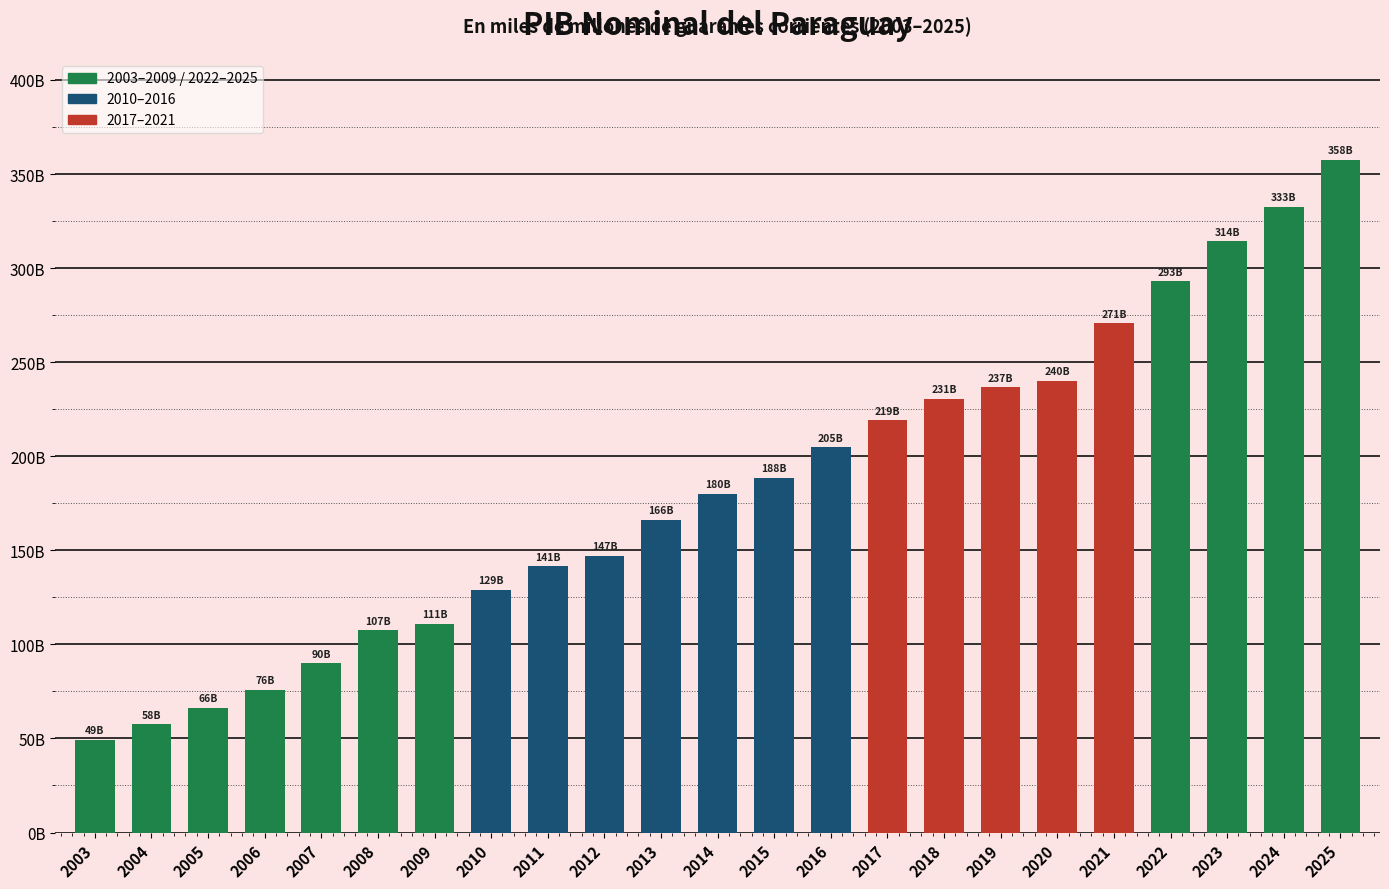

At which label does the data first exceed 180174?

2014